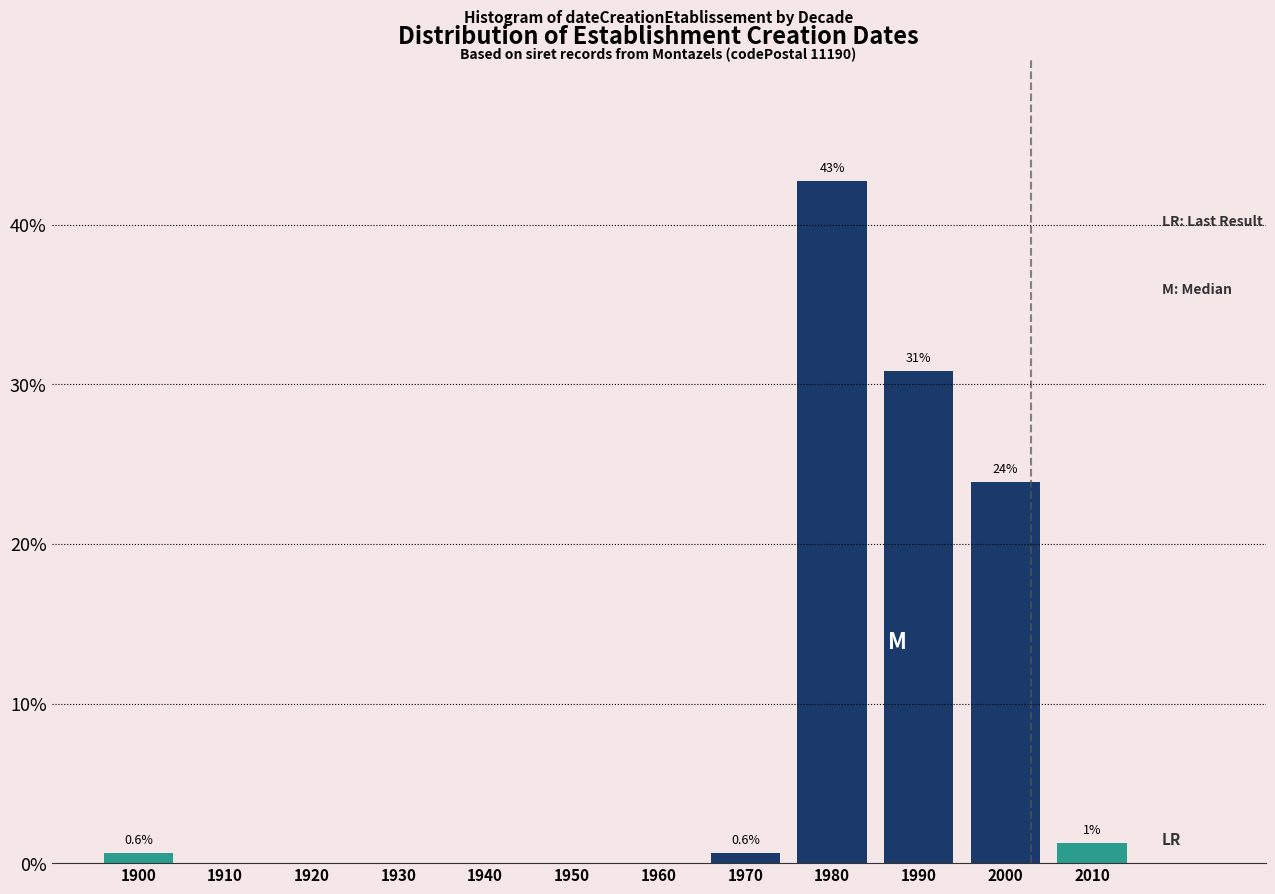

Which has a higher value, 2000 or 1960?

2000